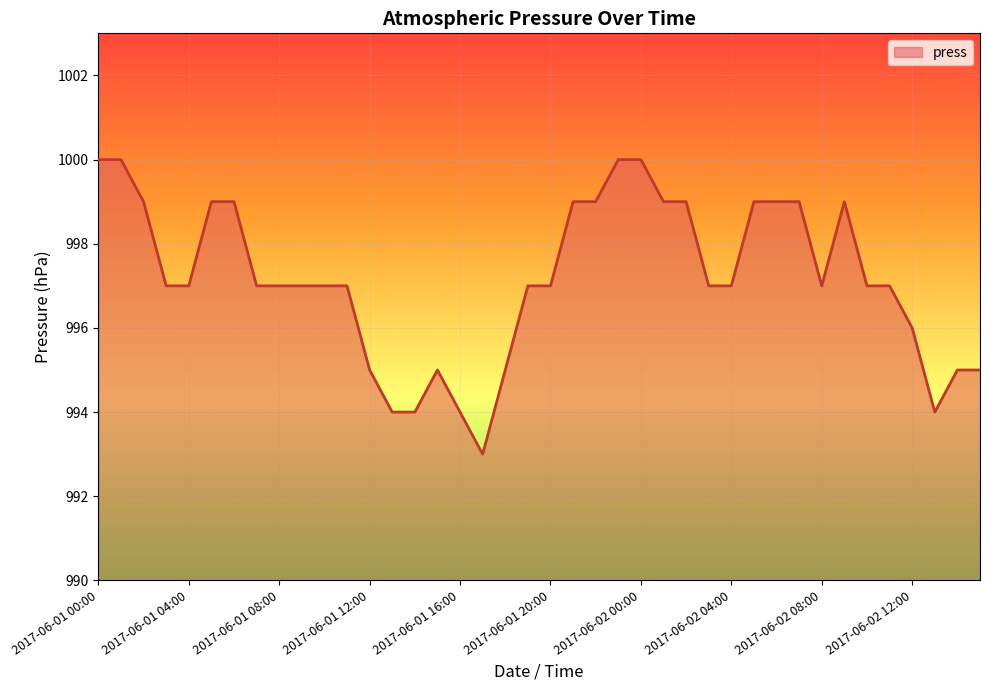

What is the smallest value displayed?

993